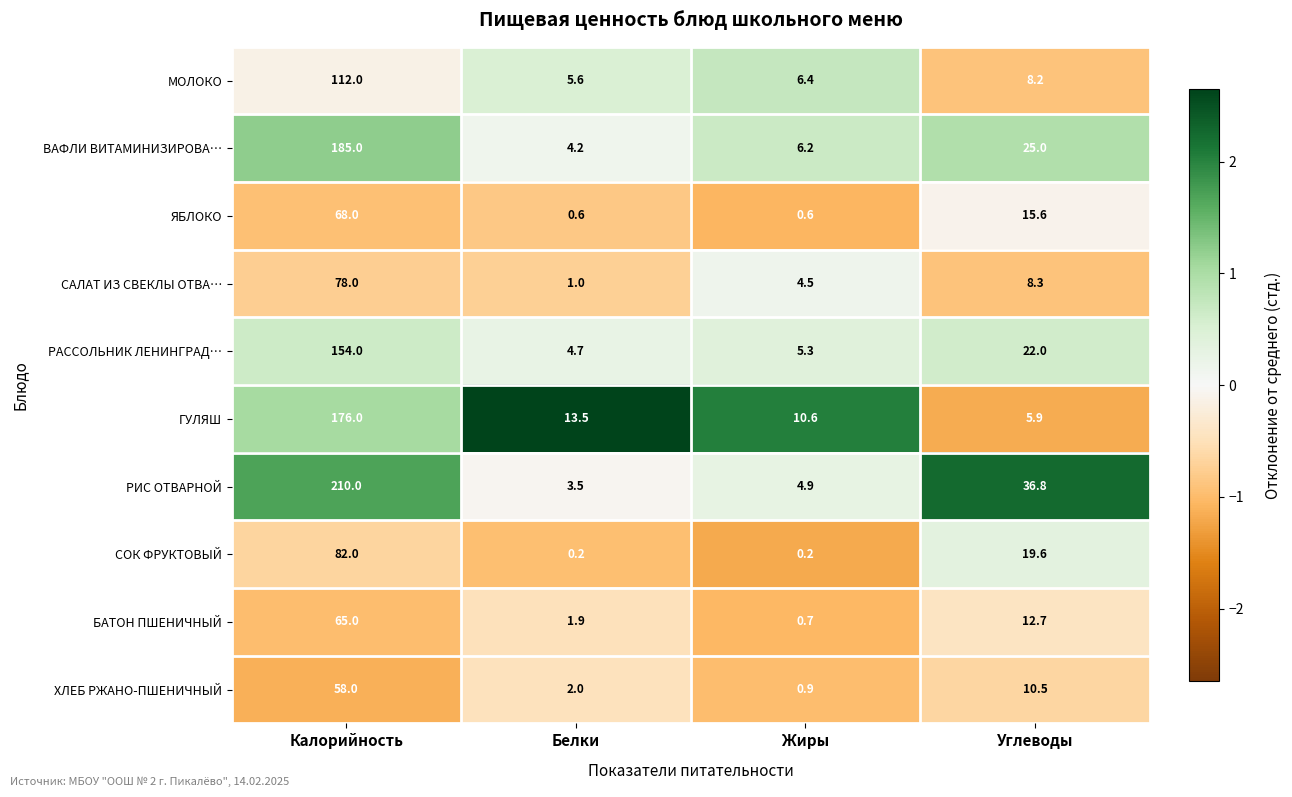

At how many categories does at least one series exceed 1?

4